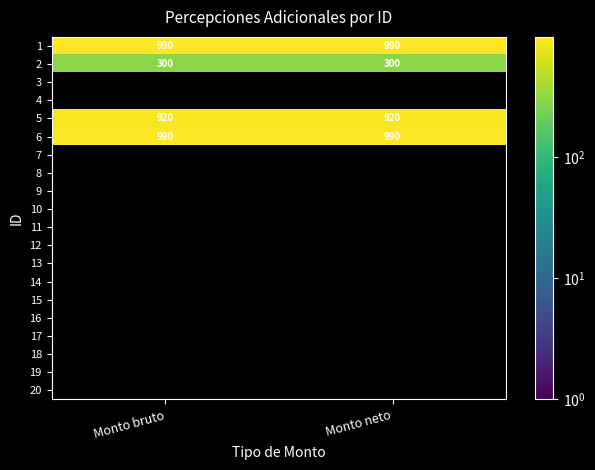

Is it true that 1 equals 357 at Monto bruto?

False